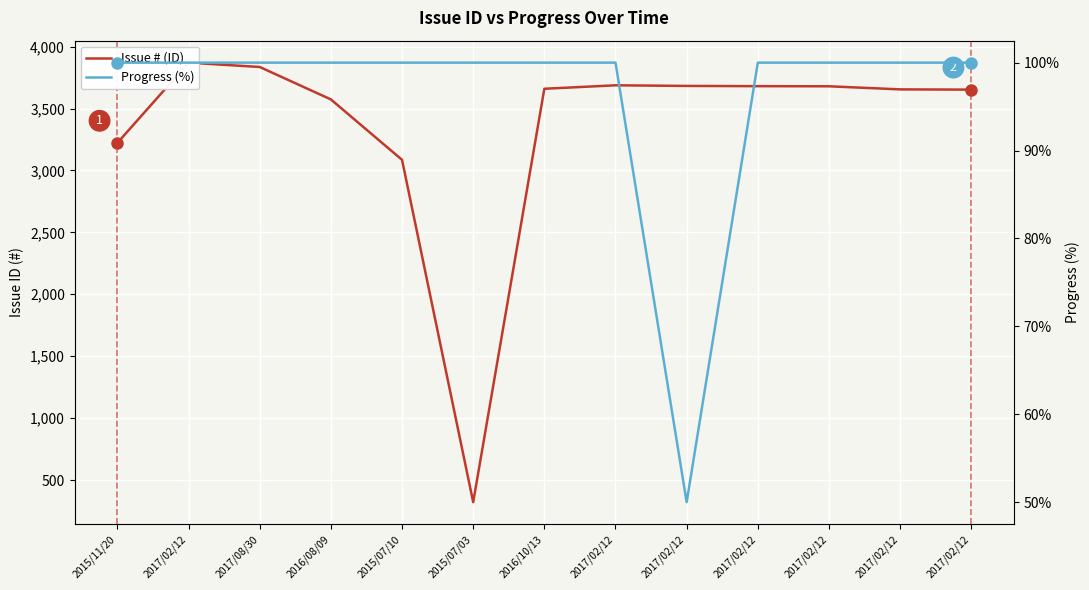

At 2017/02/12, list the series in order from smallest to largest.

Progress (%), Issue # (ID)